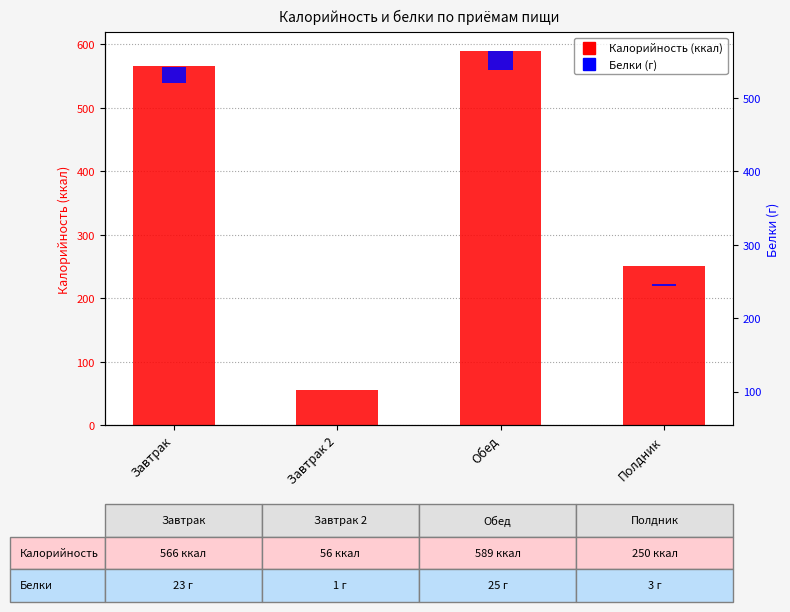

Are the bars horizontal?

No